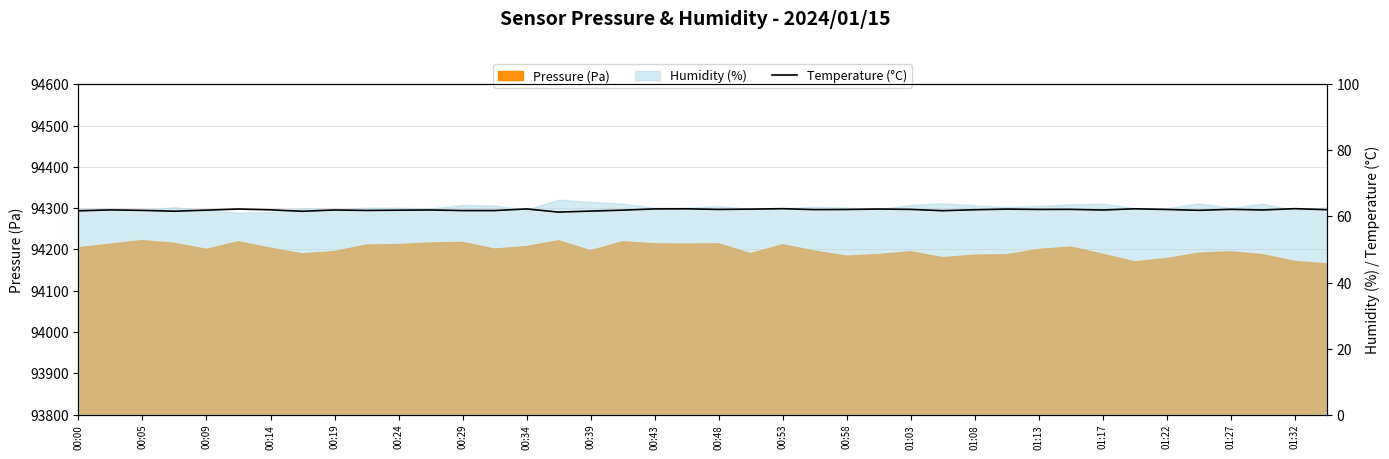

True or false: the data shows 93.8 at 00:05.

False